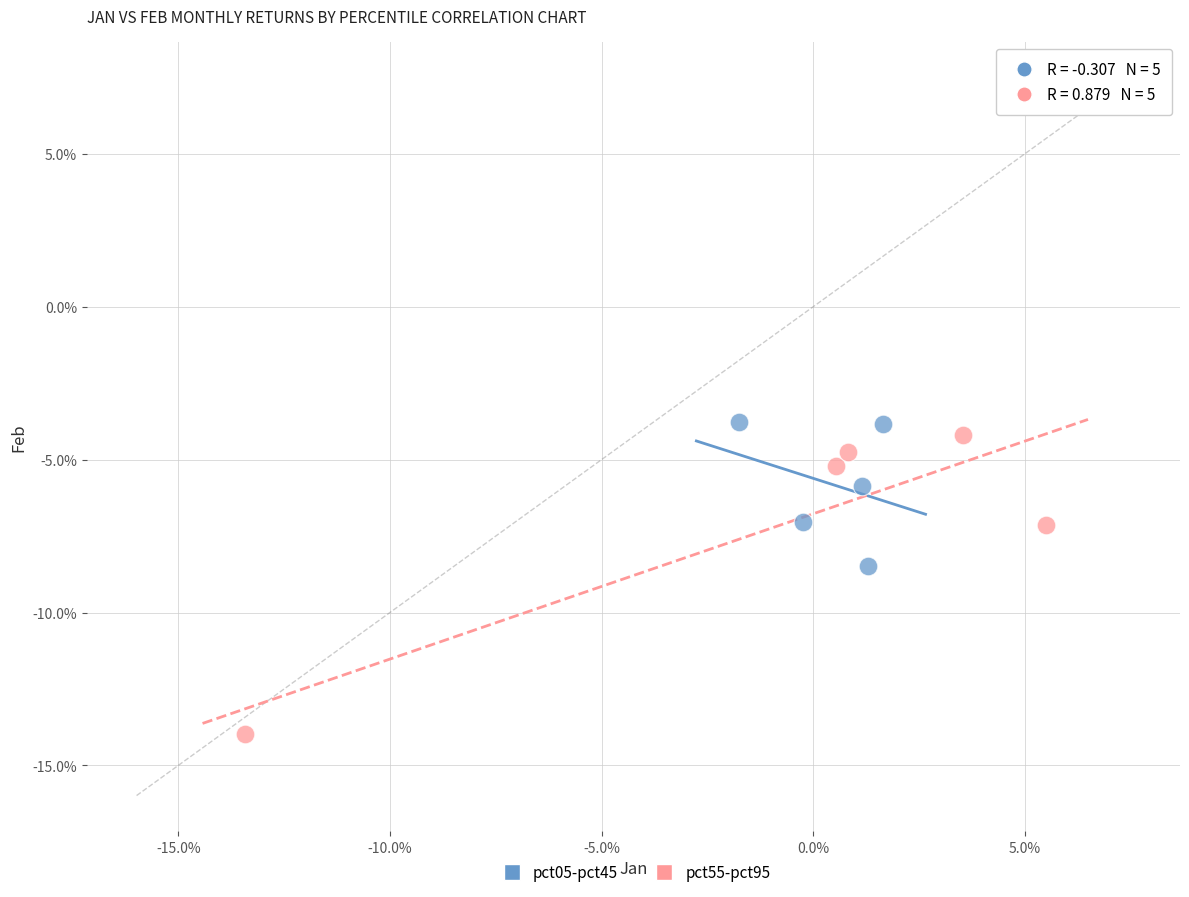

Which series reaches the minimum Y coordinate?

pct55-pct95